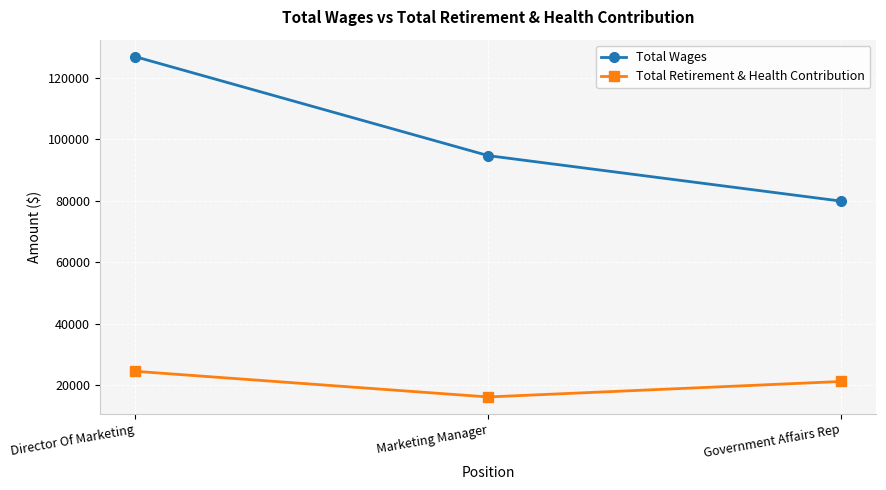

Rank the categories by Total Retirement & Health Contribution value from lowest to highest.

Marketing Manager, Government Affairs Rep, Director Of Marketing